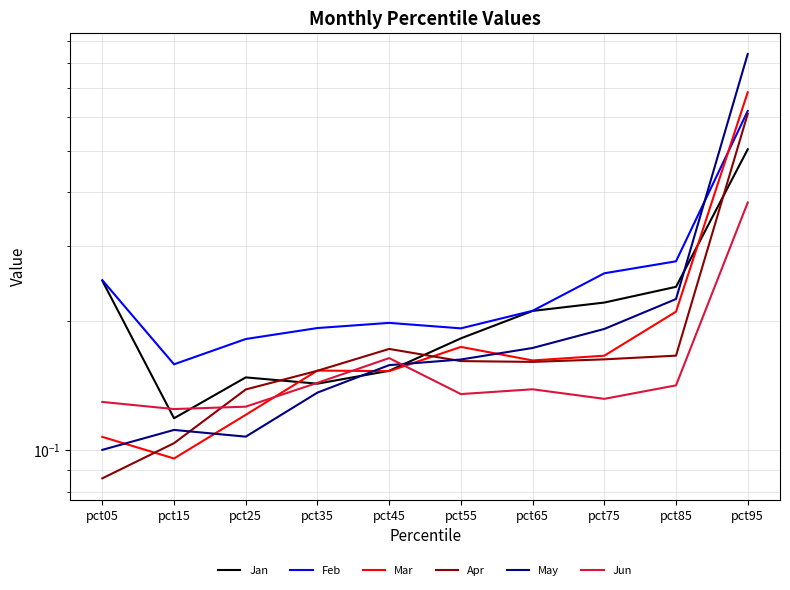

What is the value of the May point at the 8th from the left?

0.2